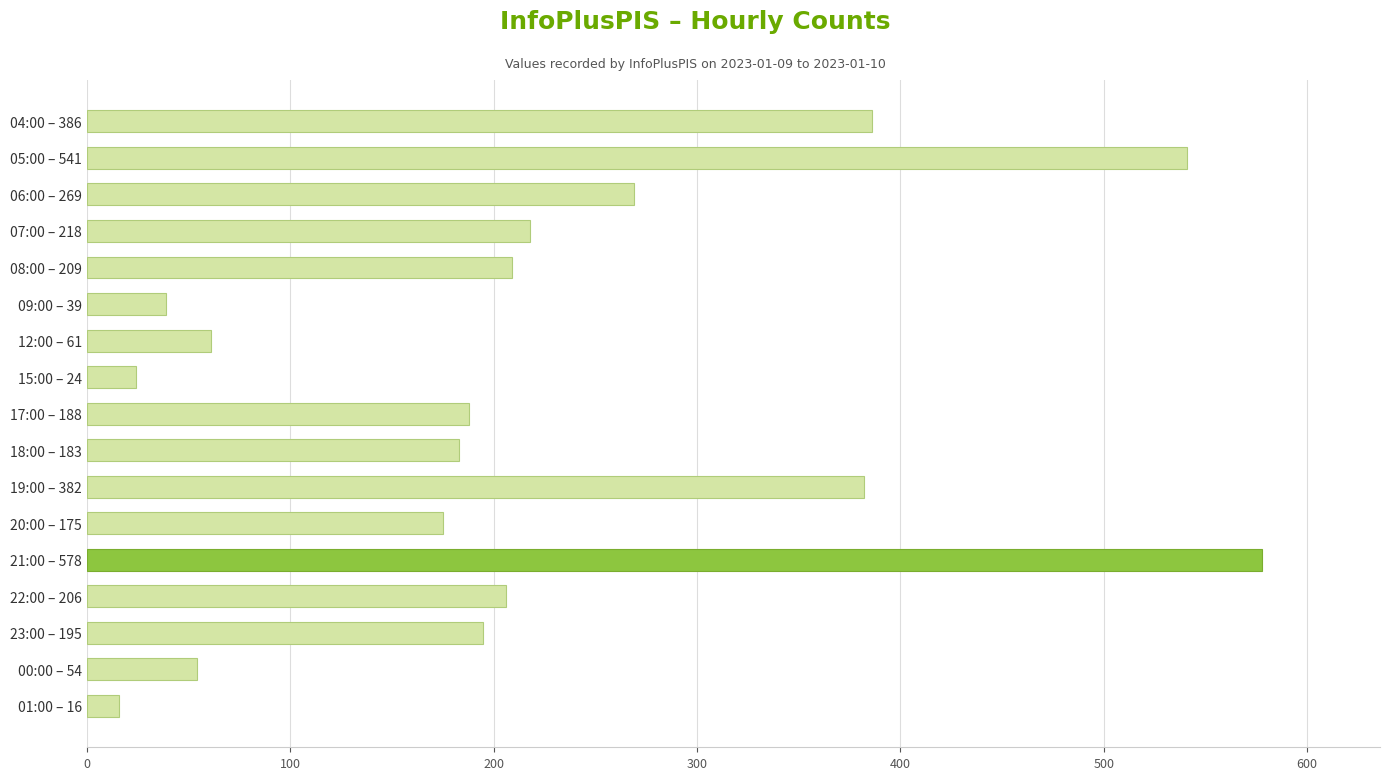

What is the difference between the second highest and minimum values?

525